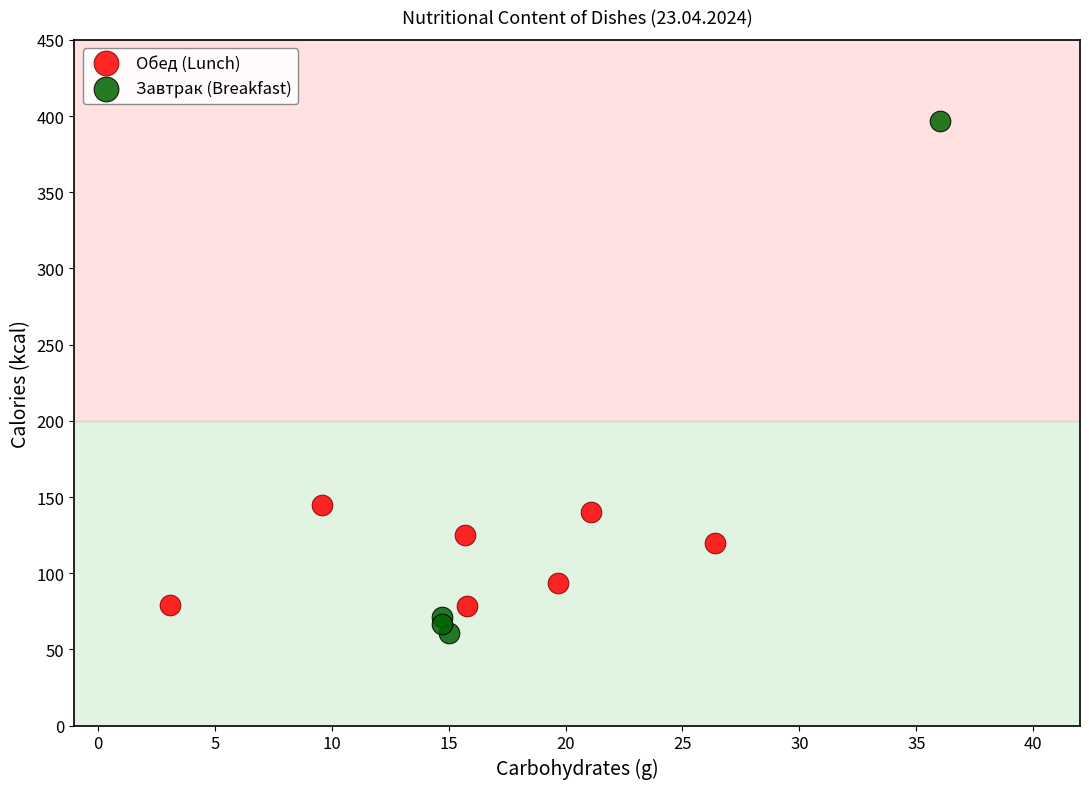

Which series has the widest spread of Y values?

Завтрак (Breakfast)